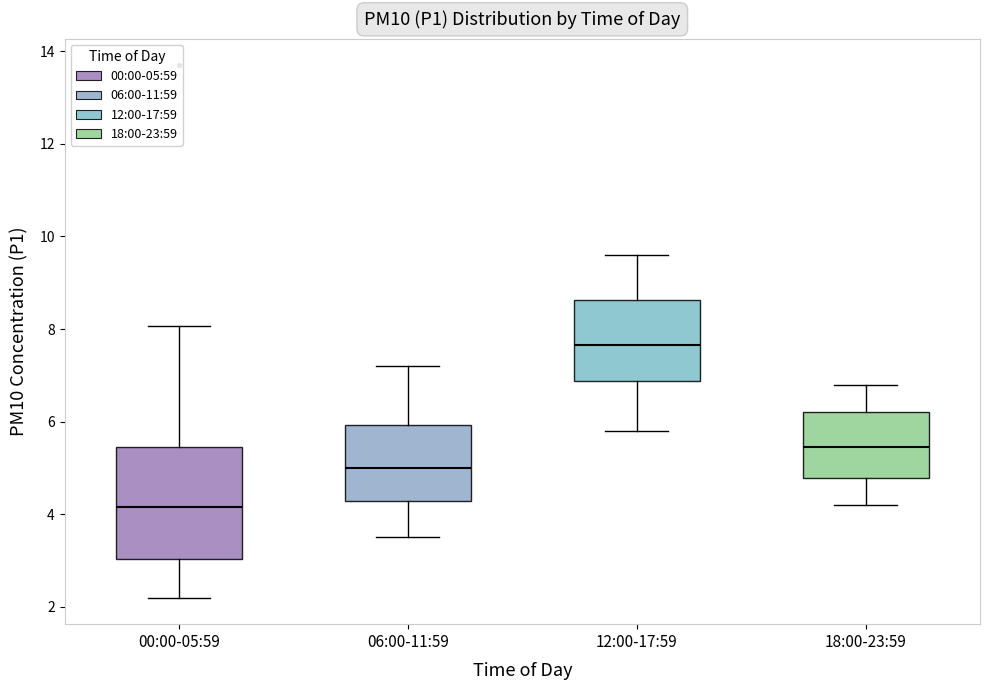

Where is the upper edge of the box for 12:00-17:59 on the y-axis? The values are not printed on the chart, so give them approximately, as read against the axis.

8.6